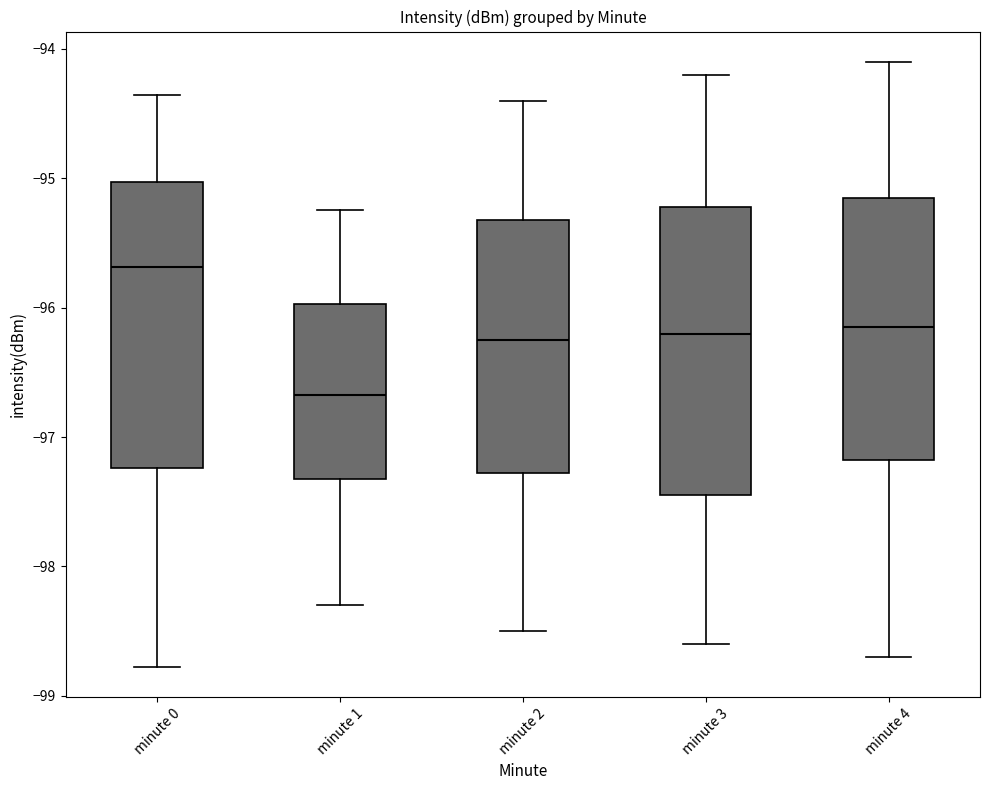

Where is the upper edge of the box for minute 3 on the y-axis? The values are not printed on the chart, so give them approximately, as read against the axis.

-95.2